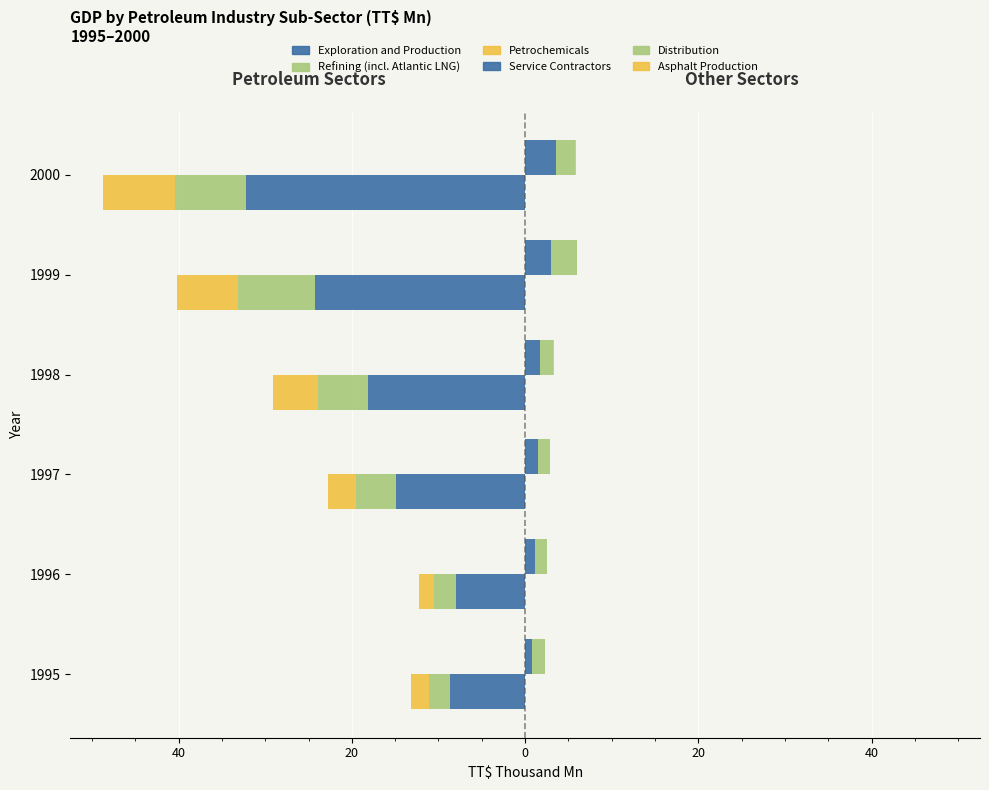

What is the average value of the Petrochemicals series?

-4.6